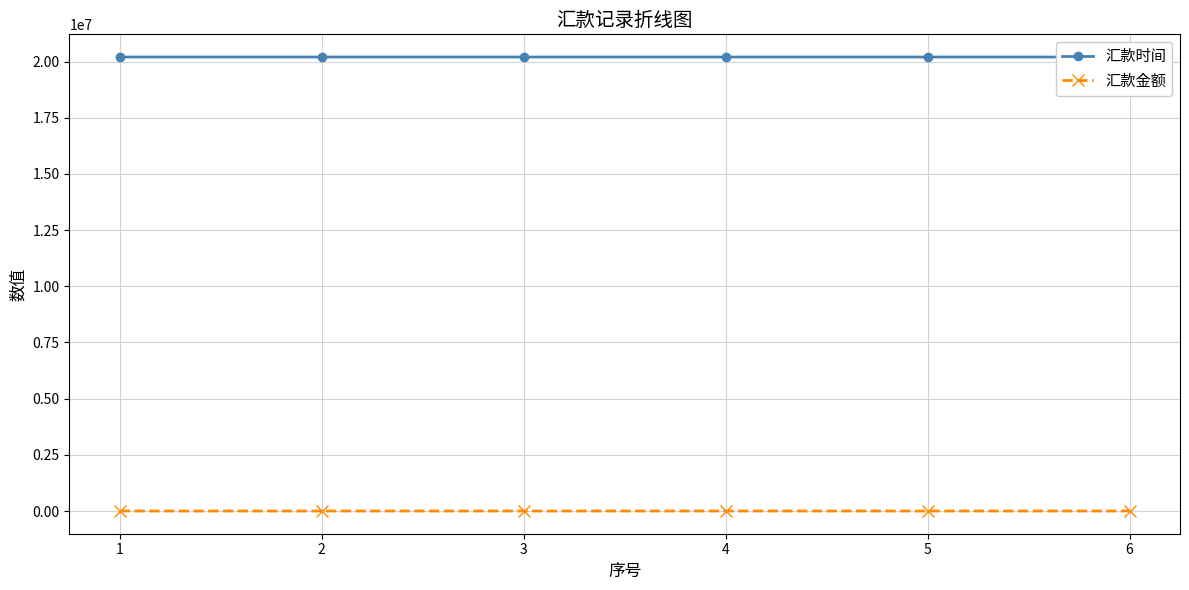

The value of 汇款金额 at 2 is 20. True or false?

False